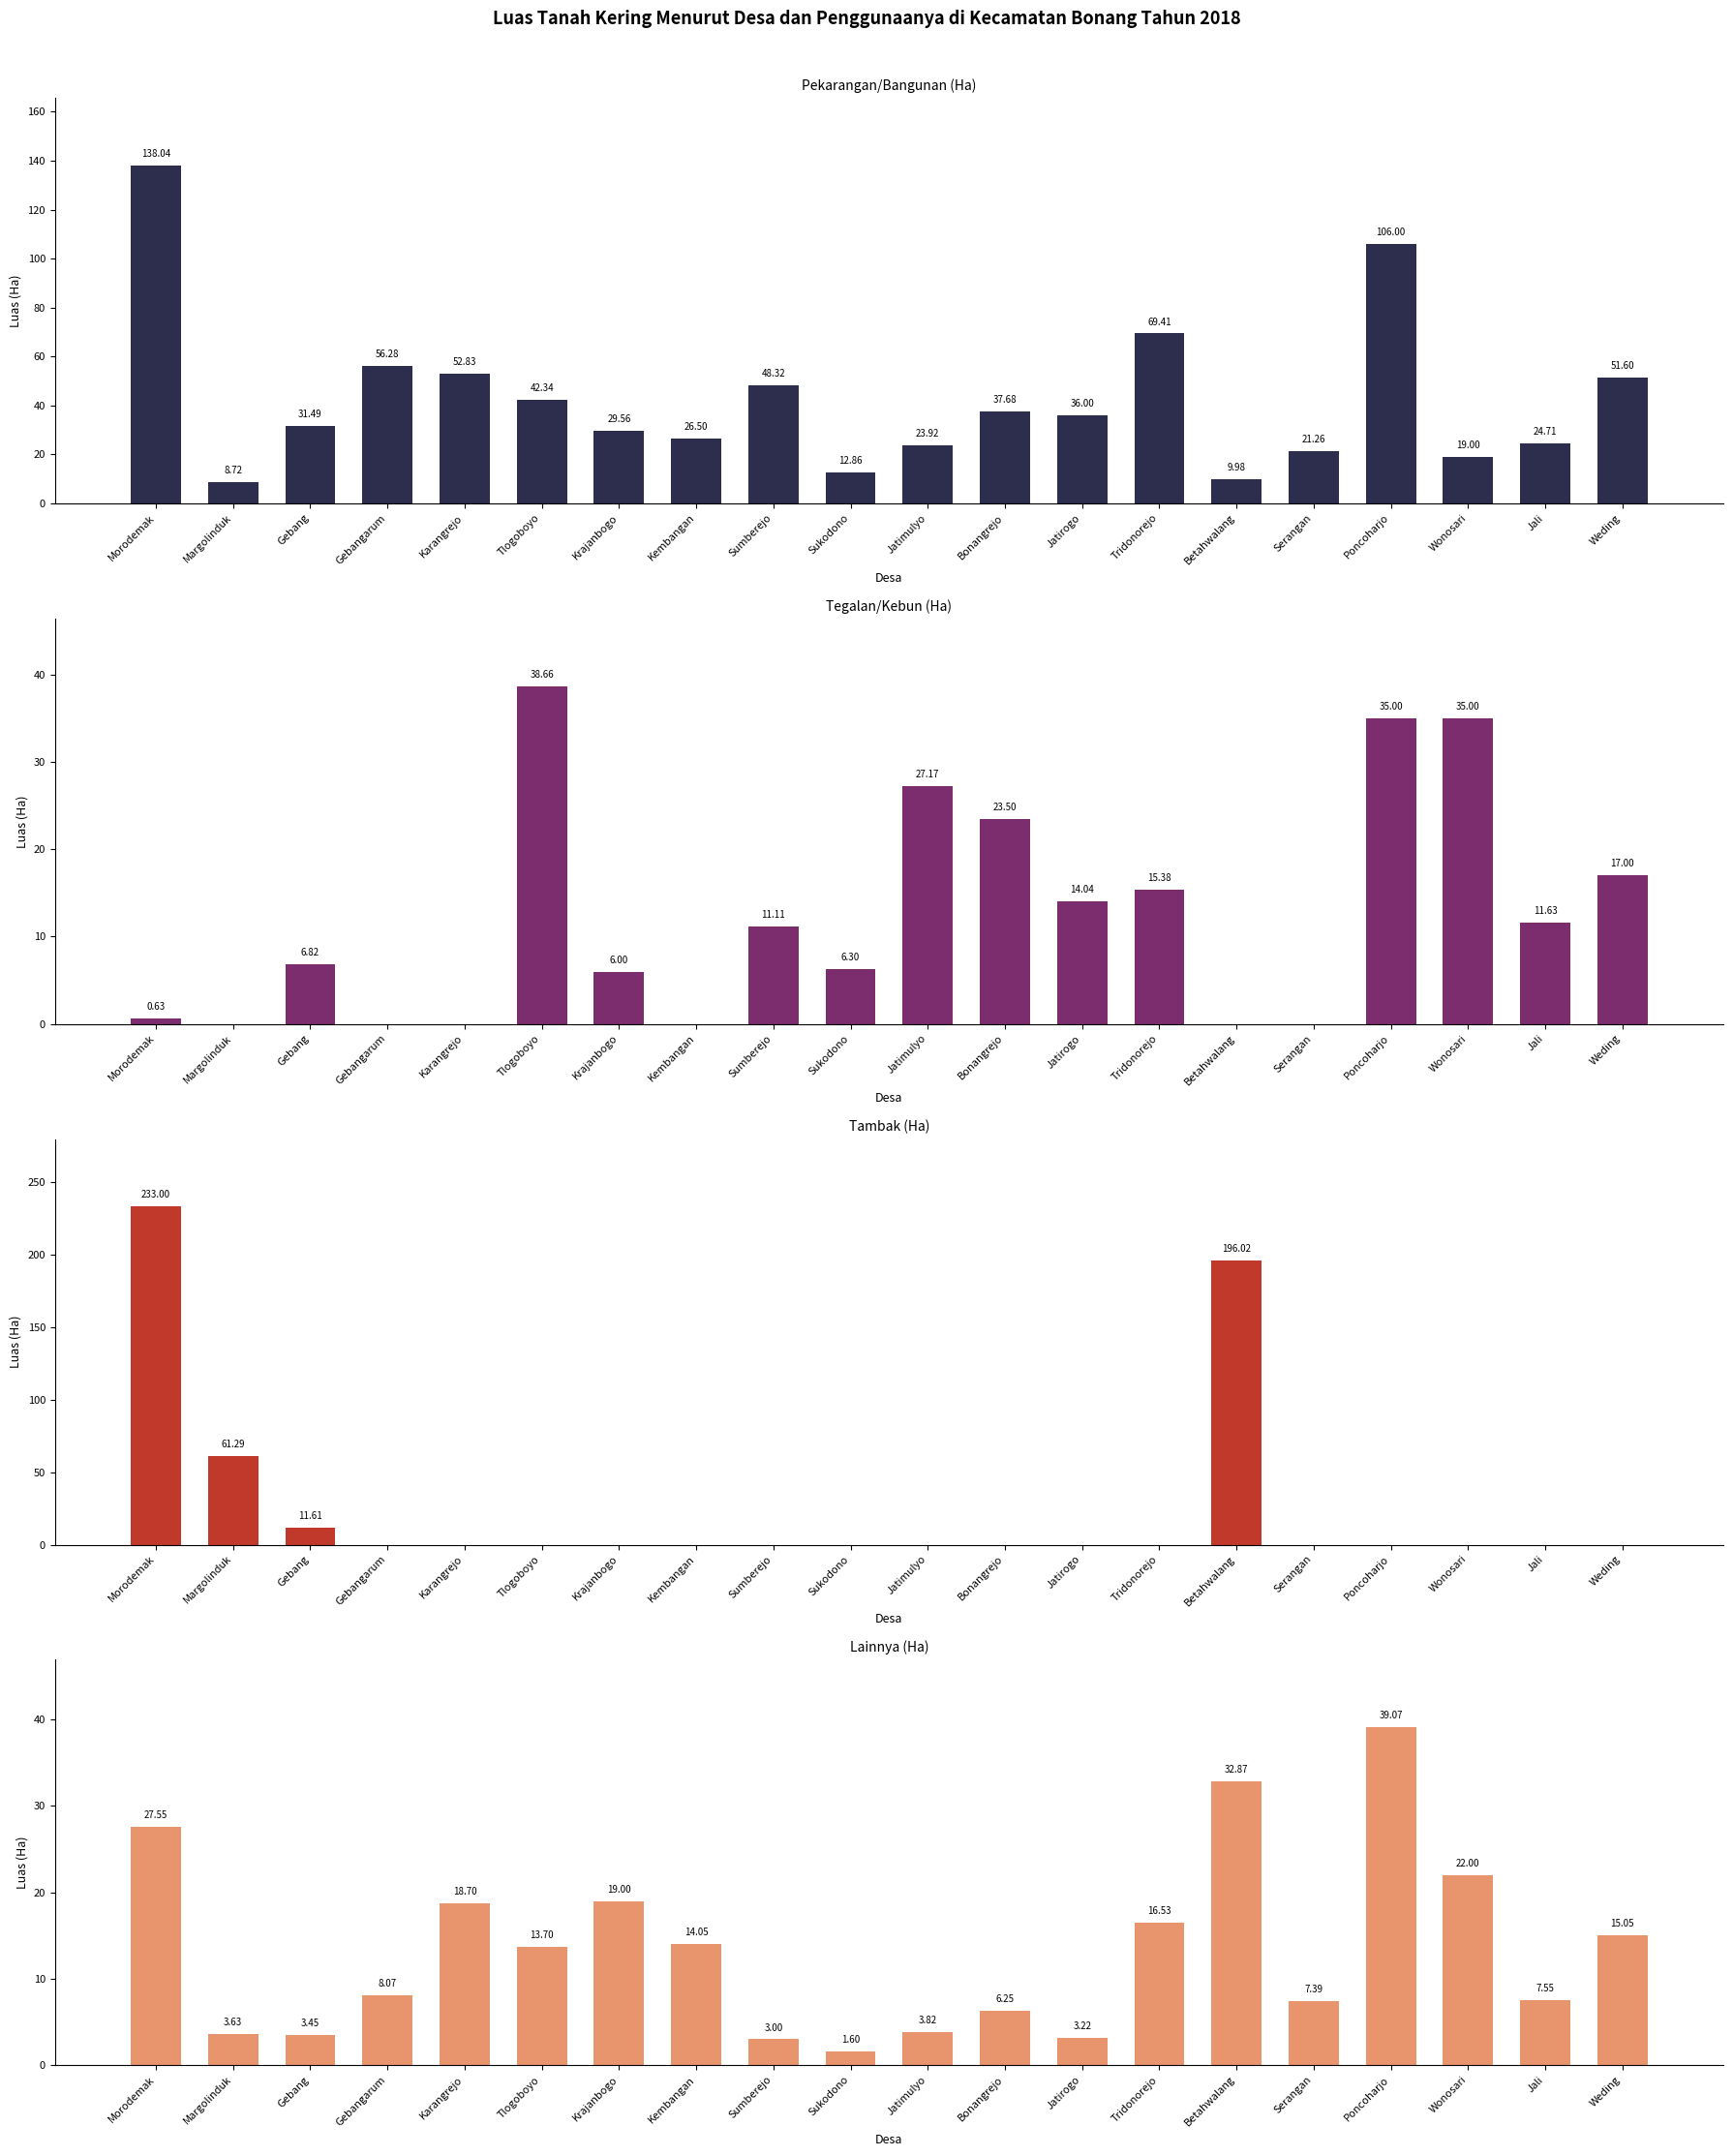

What are all the series names shown in the legend?

Pekarangan/Bangunan (Ha), Tegalan/Kebun (Ha), Tambak (Ha), Lainnya (Ha)